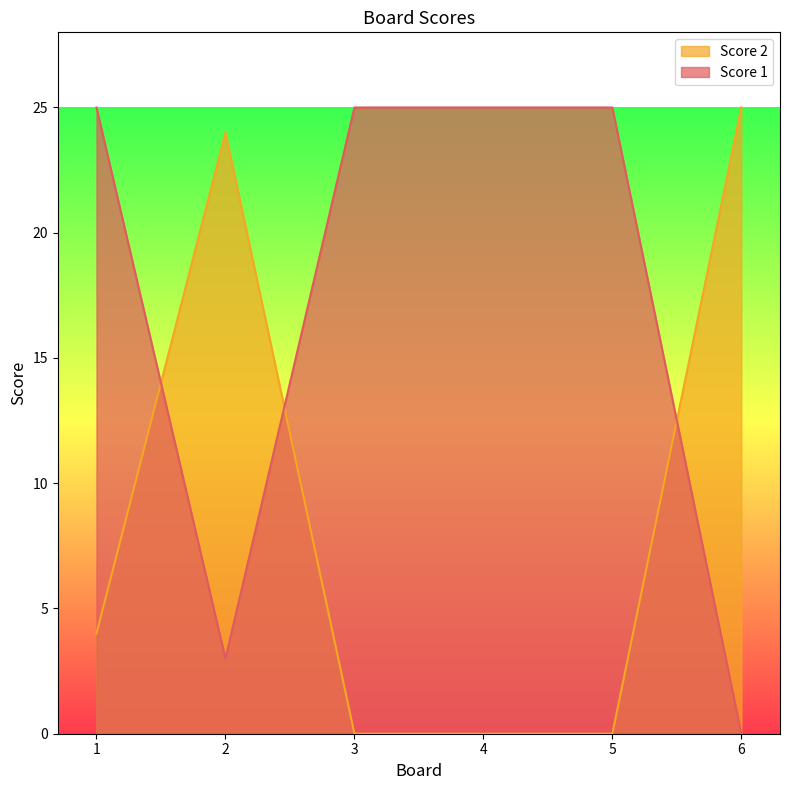

Reading left to right, list all the values displayed in this chart.

Score 1: 25	3	25	25	25	0
Score 2: 4	24	0	0	0	25